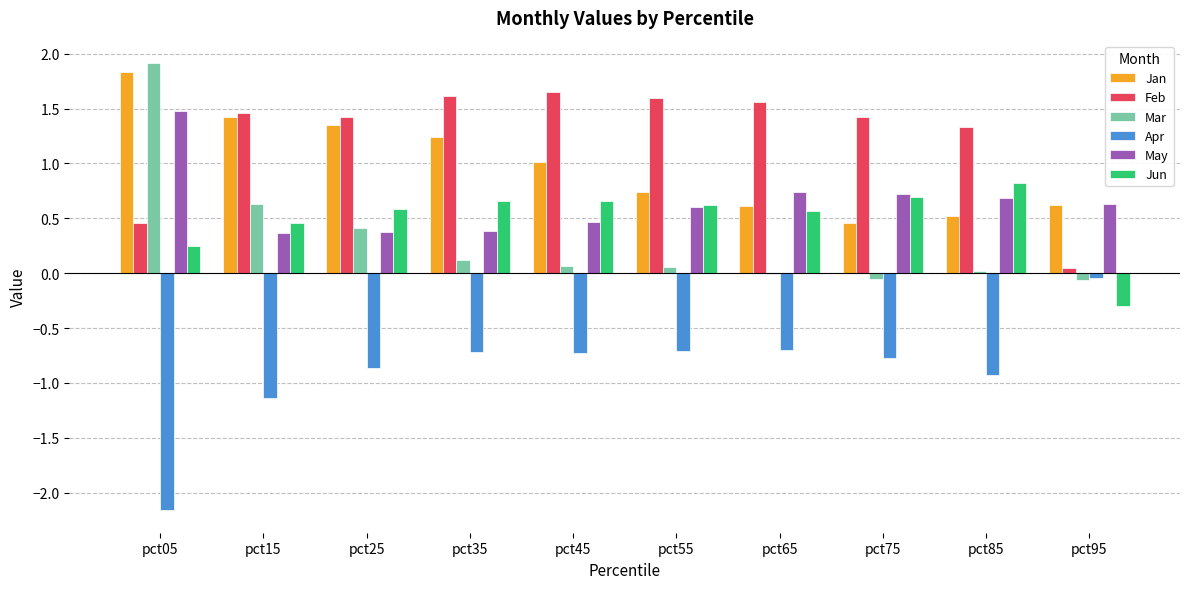

Which label corresponds to the largest value in the chart?

pct05